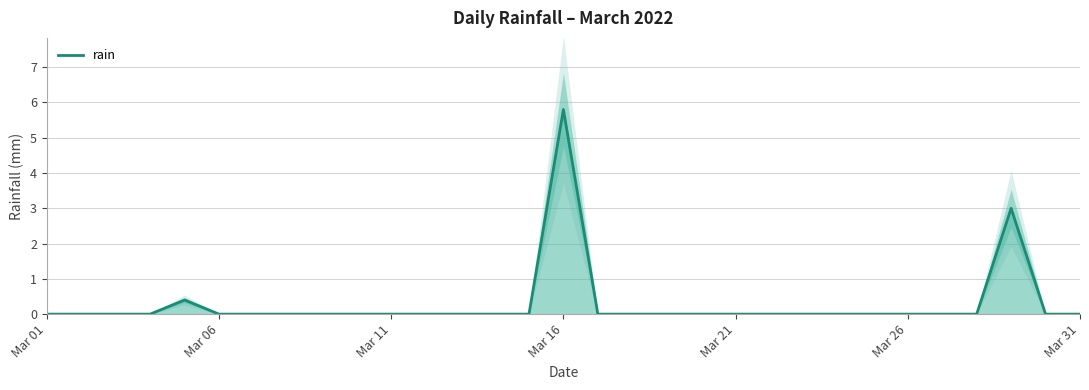

At which label does rain reach its peak?

Mar 16